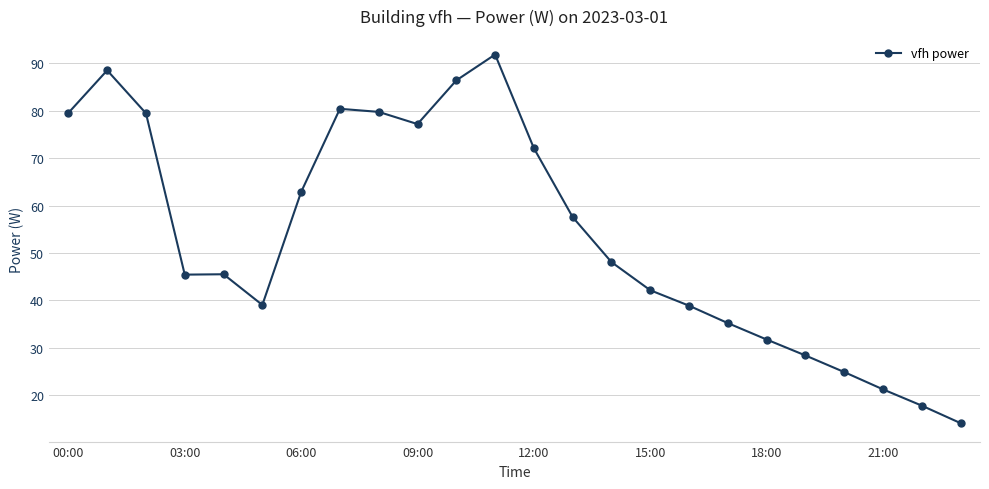

What is the value of the 5th point from the left?

45.5